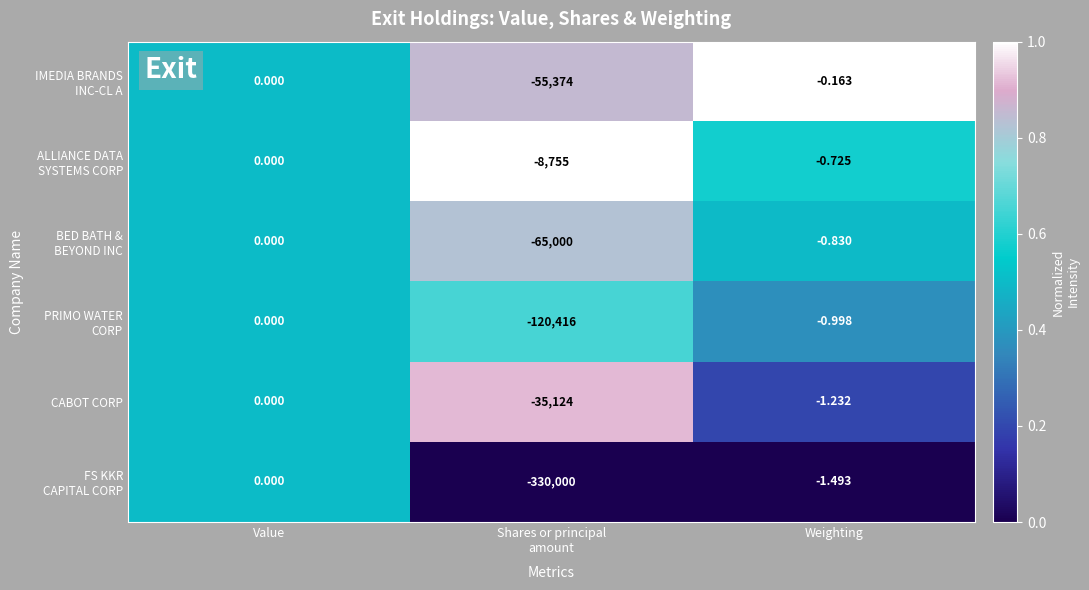

At which category is the sum across all series the highest?

Value